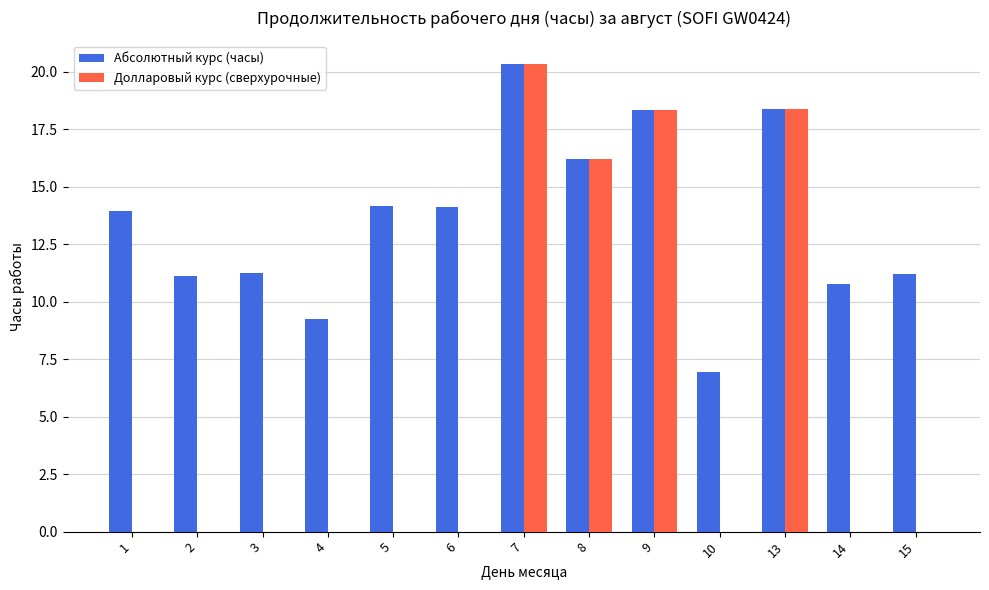

Between 4 and 5, which series saw the biggest shift?

Абсолютный курс (часы)